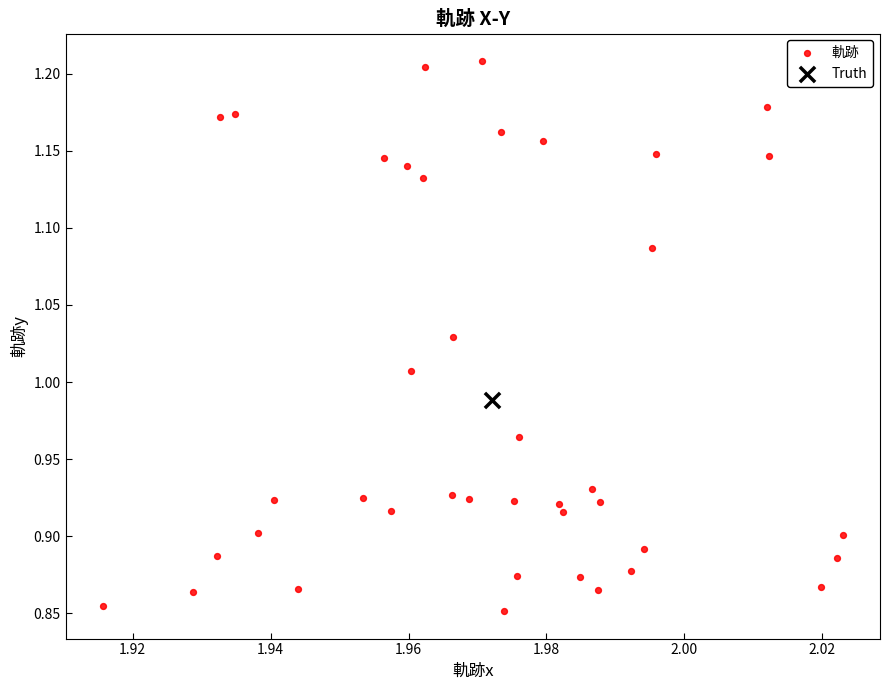

What are all the series names shown in the legend?

軌跡, Truth